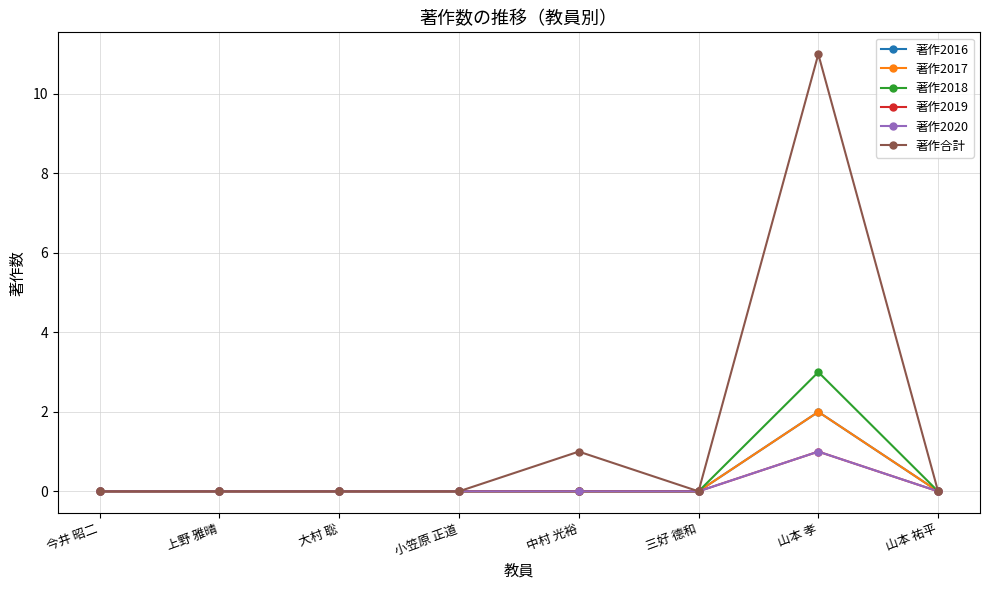

Does the chart have visible grid lines?

Yes